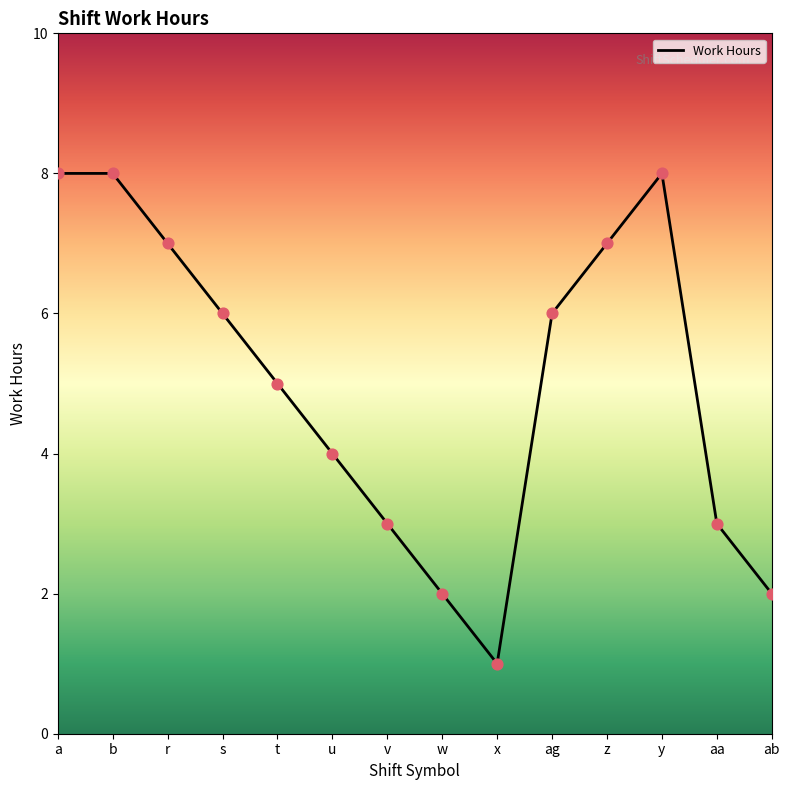

Between s and u, which is larger?

s